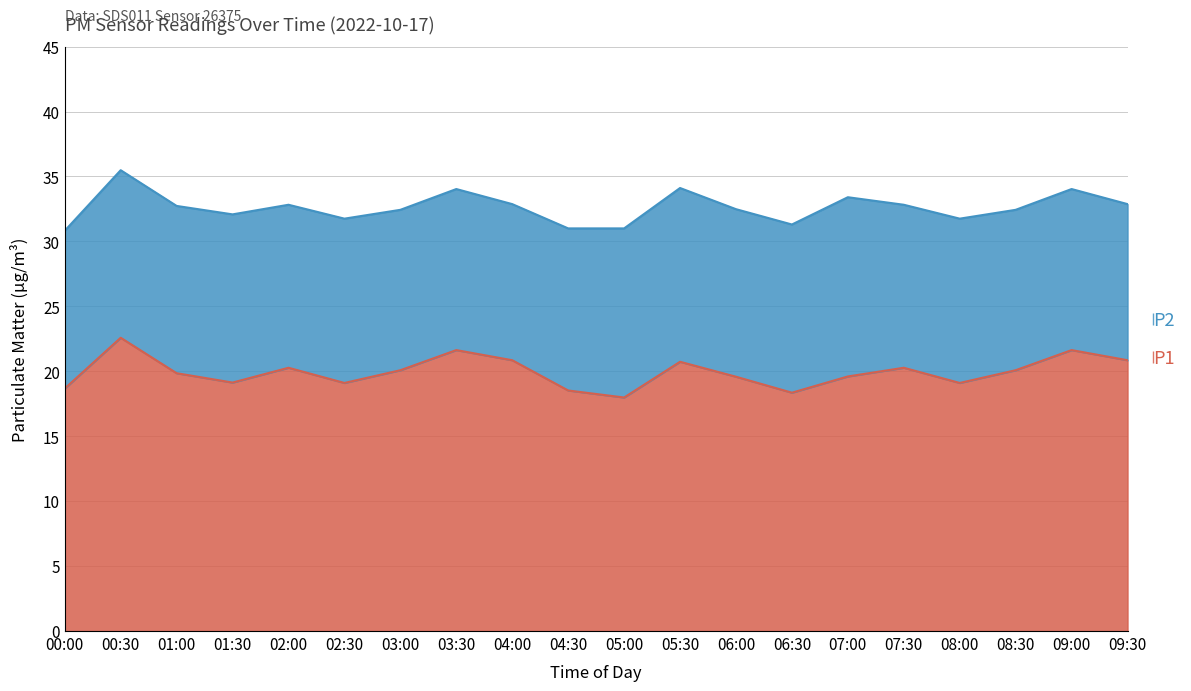

What is the smallest value displayed?

18.0